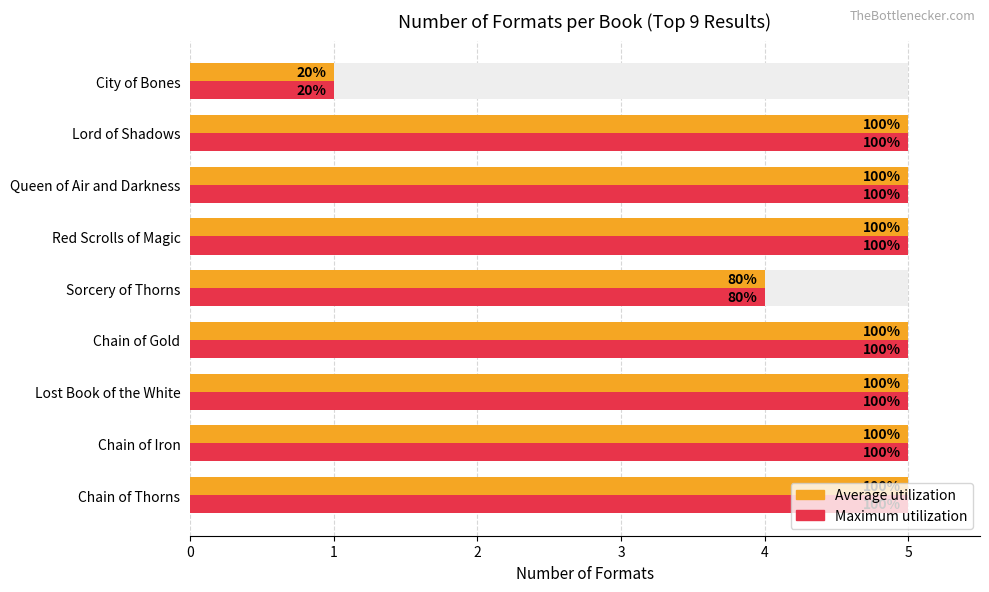

What is the value of the Number of Formats bar at the 8th from the left?

5